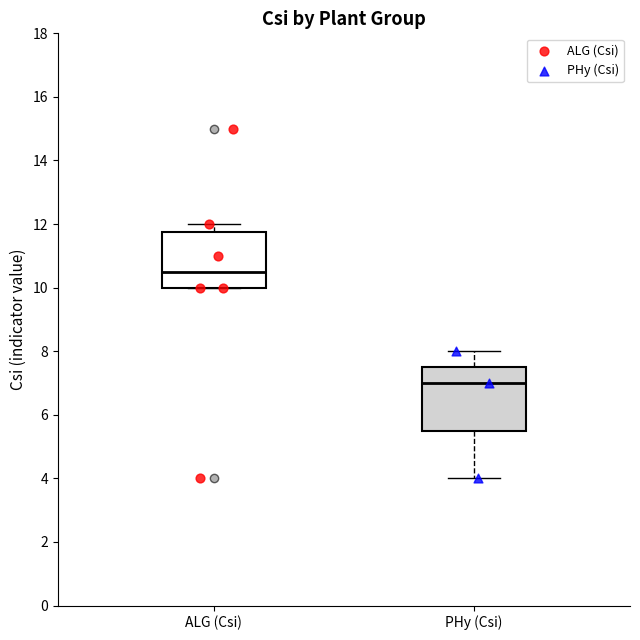

Where does the median line of the box for PHy (Csi) sit on the y-axis? The values are not printed on the chart, so give them approximately, as read against the axis.

7.0